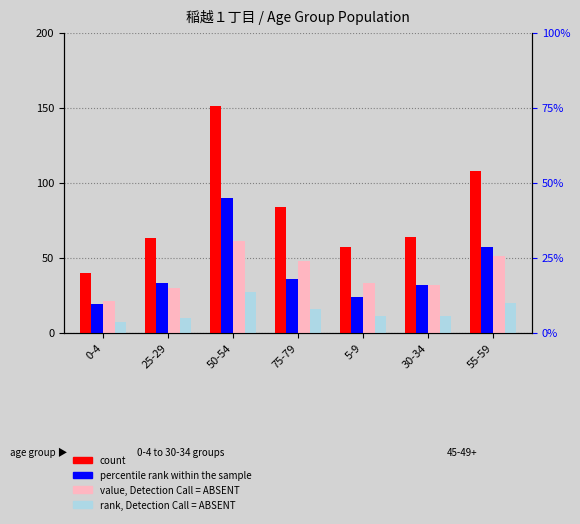

How many bars are there in each group?

4